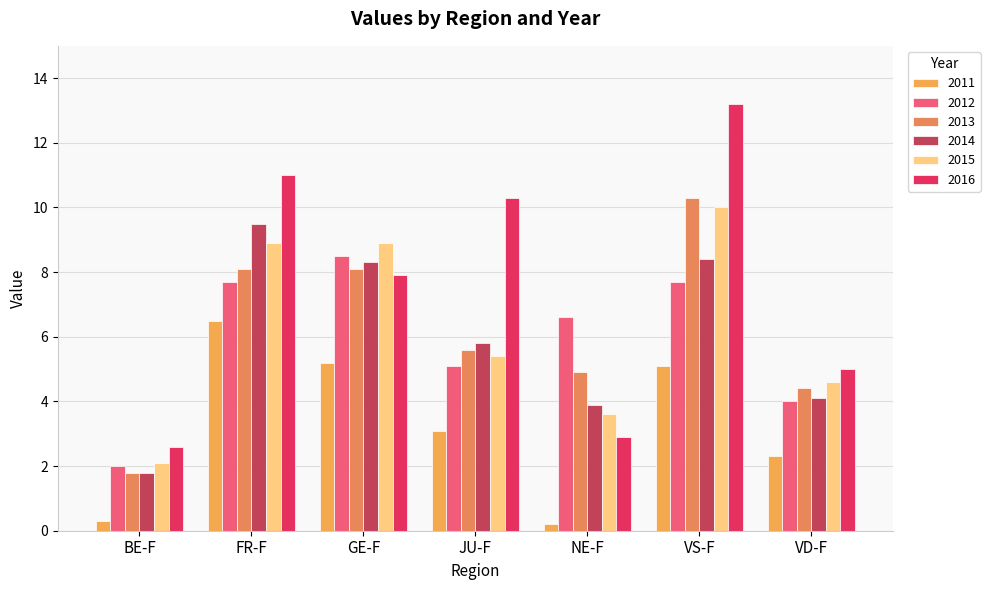

Rank the series by their maximum value, from highest to lowest.

2016, 2013, 2015, 2014, 2012, 2011